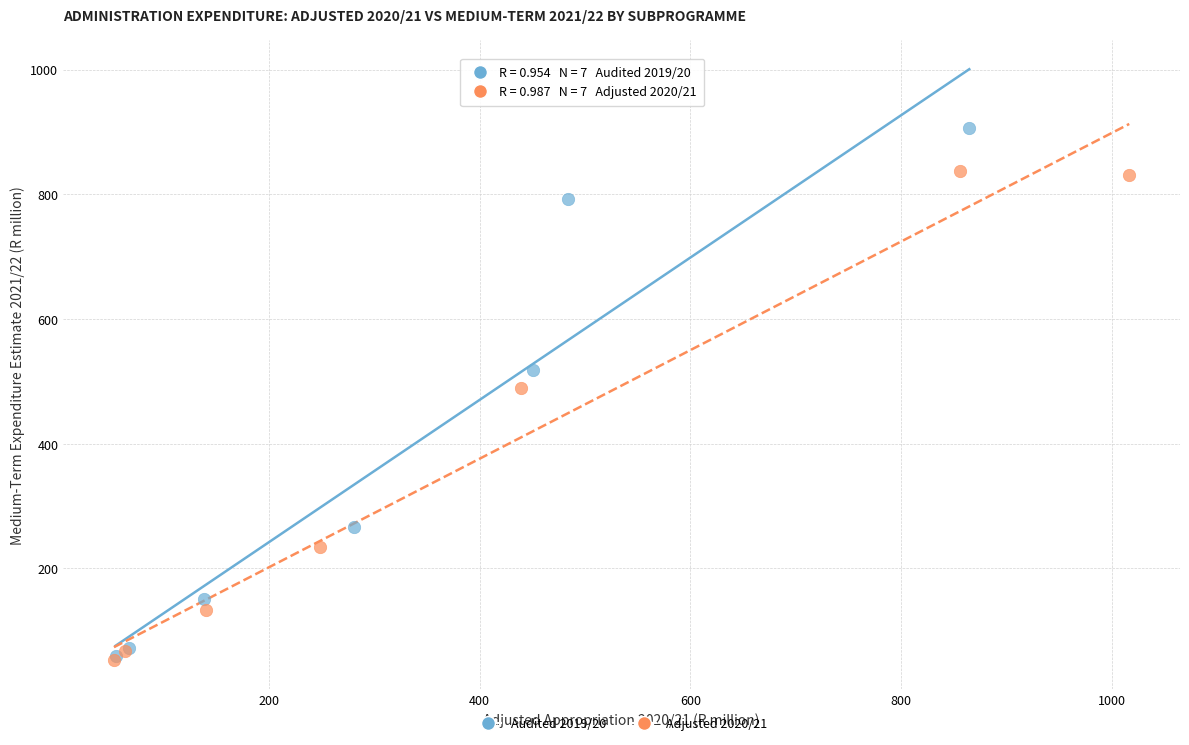

Which series reaches the maximum Y coordinate?

Audited 2019/20